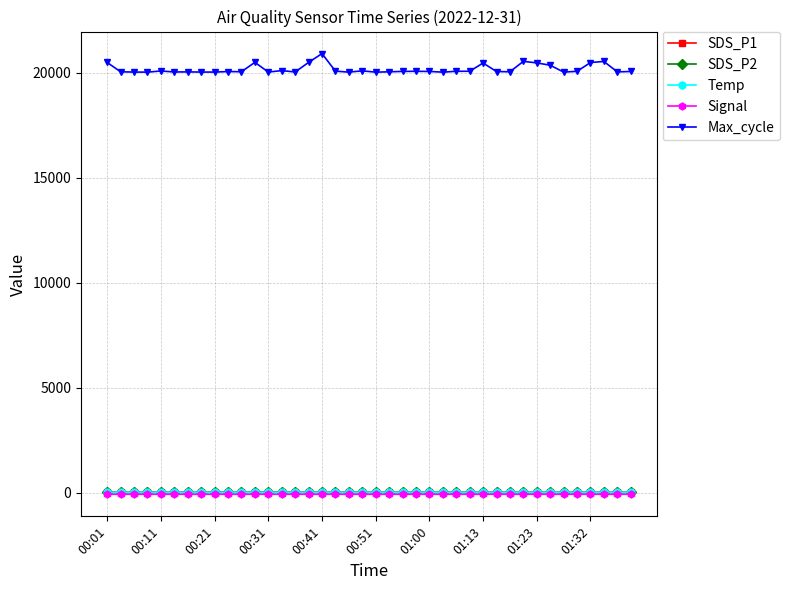

True or false: SDS_P1 and Max_cycle intersect in this chart.

False